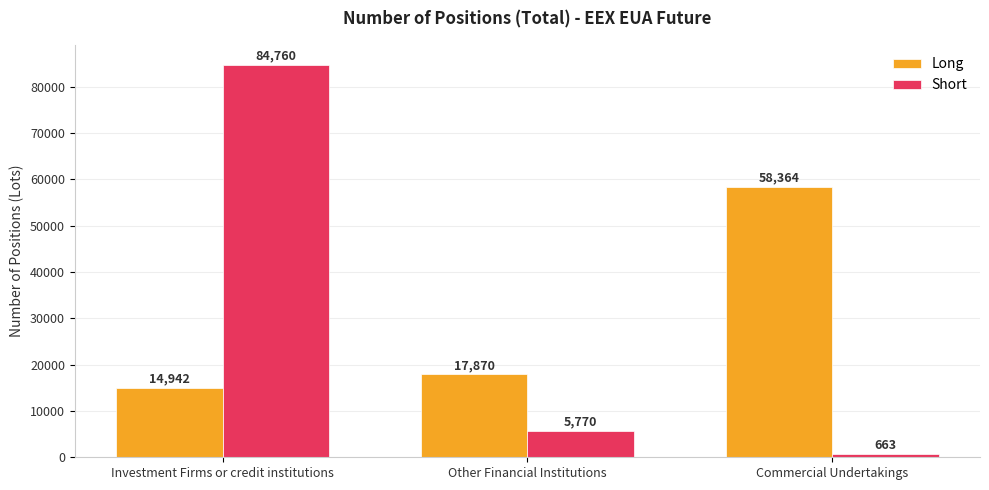

At Investment Firms or credit institutions, list the series in order from smallest to largest.

Long, Short